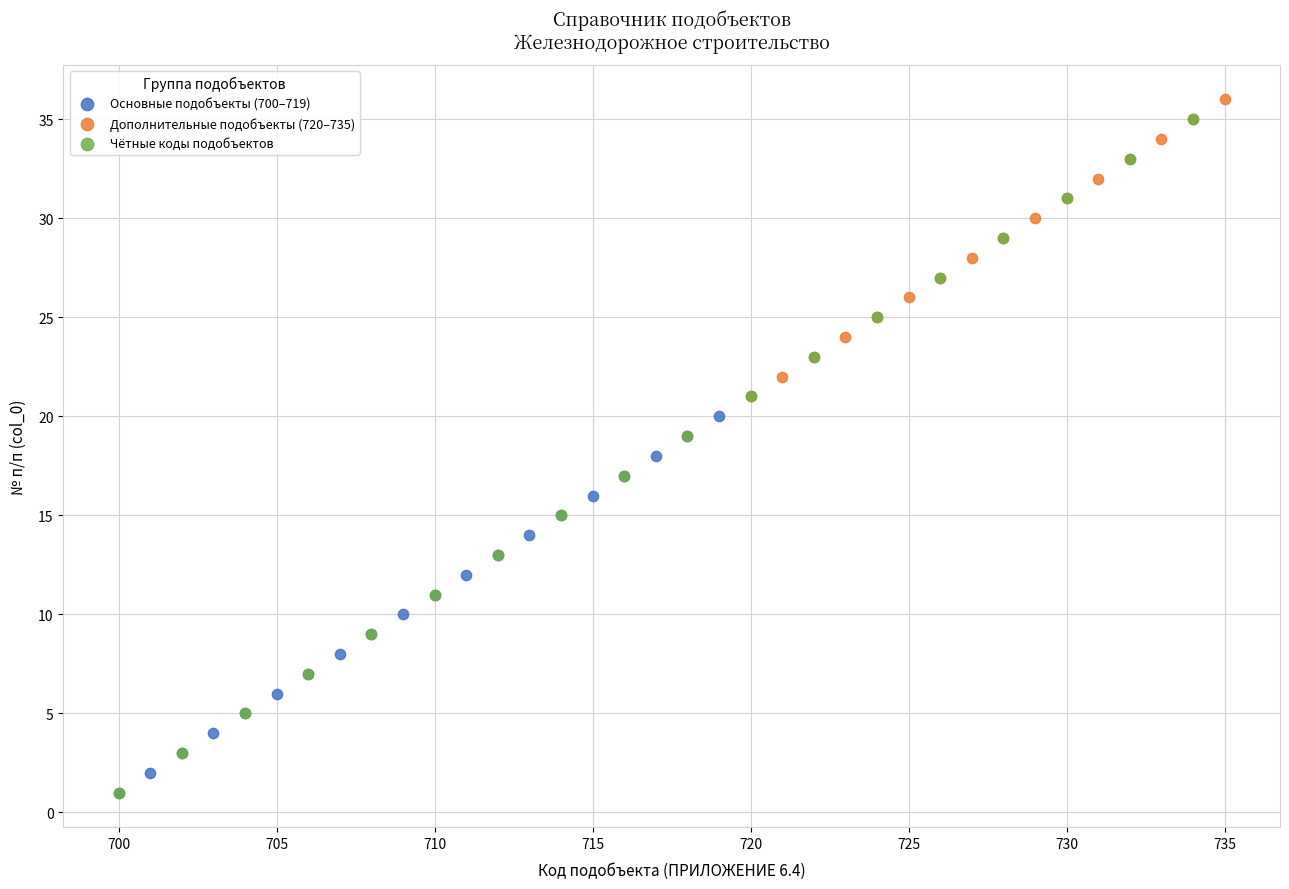

Which series has the largest Y range (max minus min)?

Чётные коды подобъектов